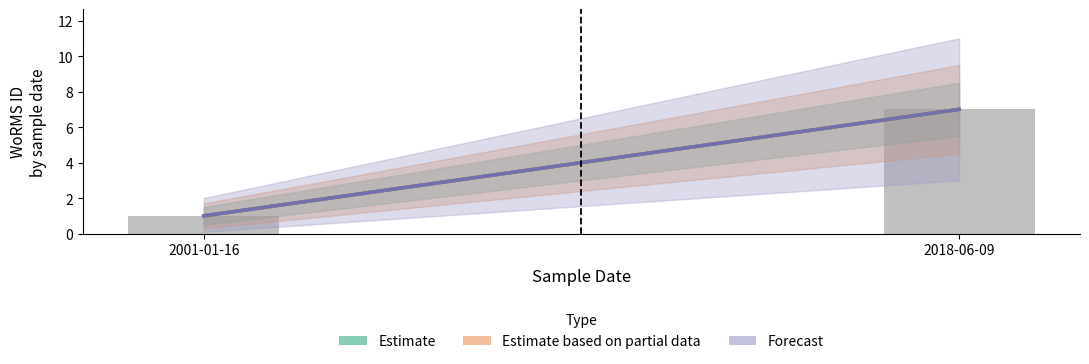

List the labels in order of value, smallest first.

2001-01-16, 2018-06-09